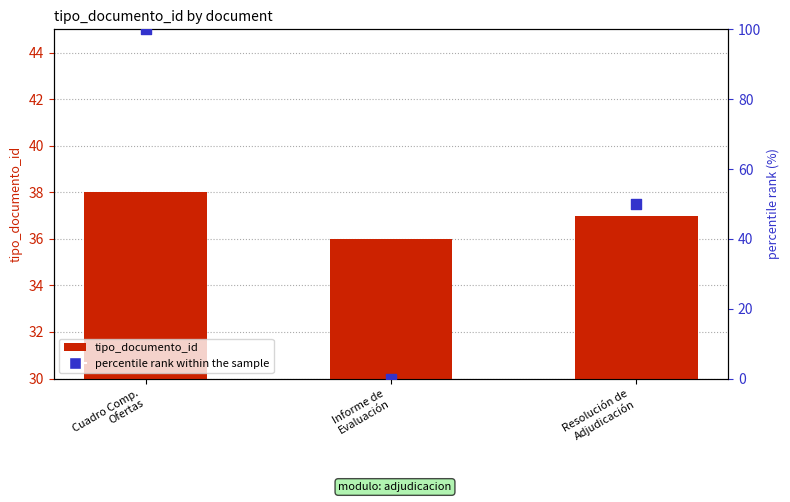

Which series has the largest total across all categories?

percentile rank within the sample